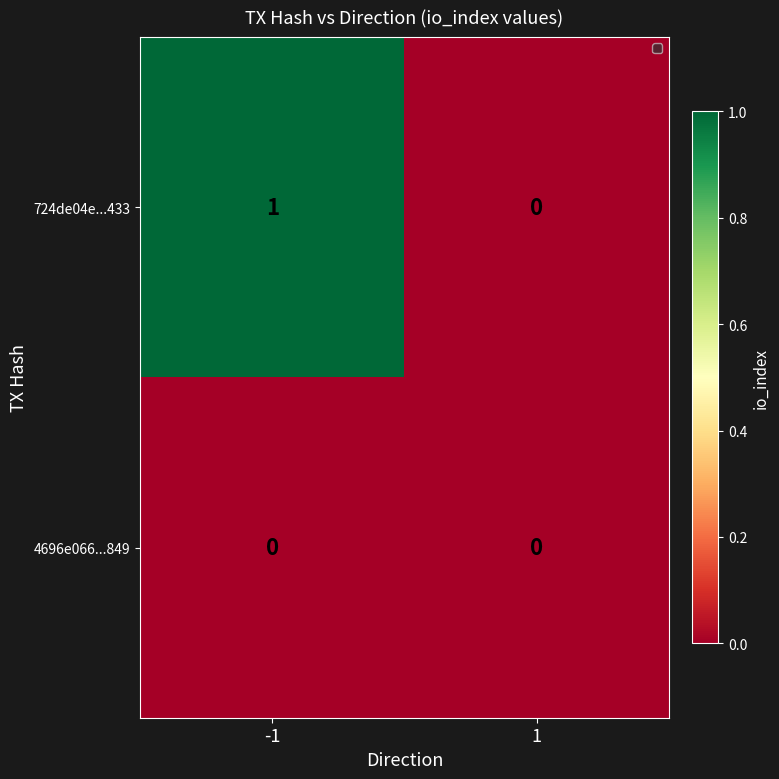

At which category is the sum across all series the highest?

-1